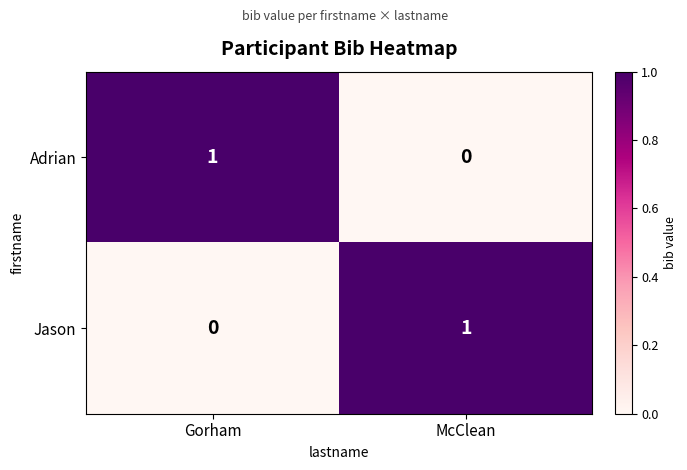

Which category has the lowest value in the Jason series?

Gorham